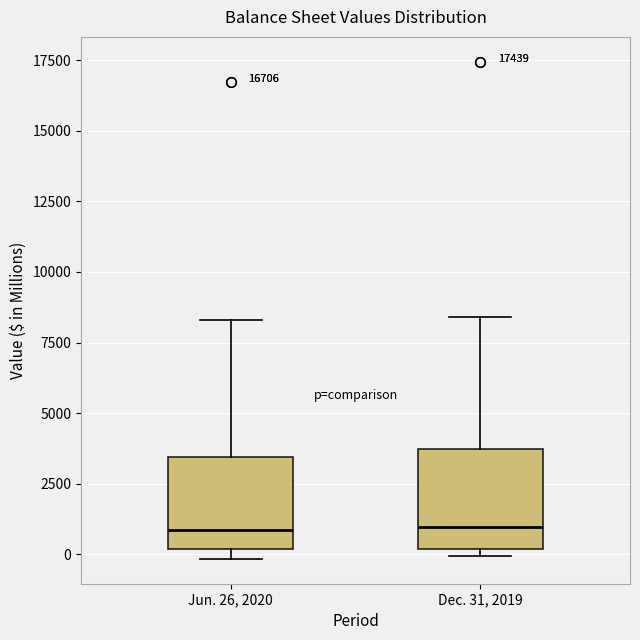

Reading left to right, transcribe this box plot: for each box, give where its median line is, the range the box spans, and where its two whiskers end, as read against the y-axis. The values are not printed on the chart, so give them approximately, as read against the axis.

Jun. 26, 2020: median 1000, box 0 to 3500, whiskers 0 (just below the box's lower edge) to 8500
Dec. 31, 2019: median 1000, box 0 to 3500, whiskers 0 (just below the box's lower edge) to 8500